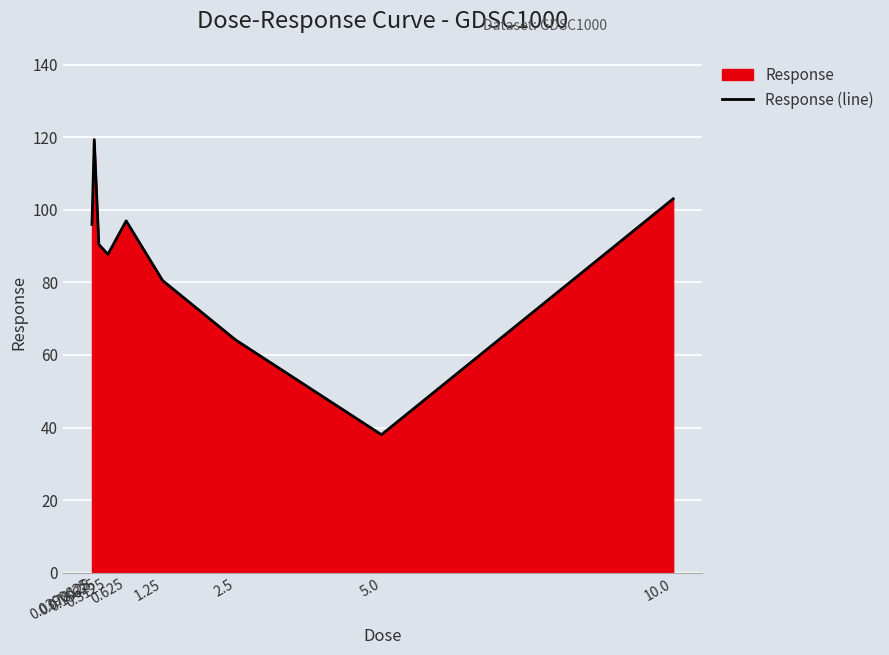

What is the difference between the values at 0.15625 and 0.3125?

2.7